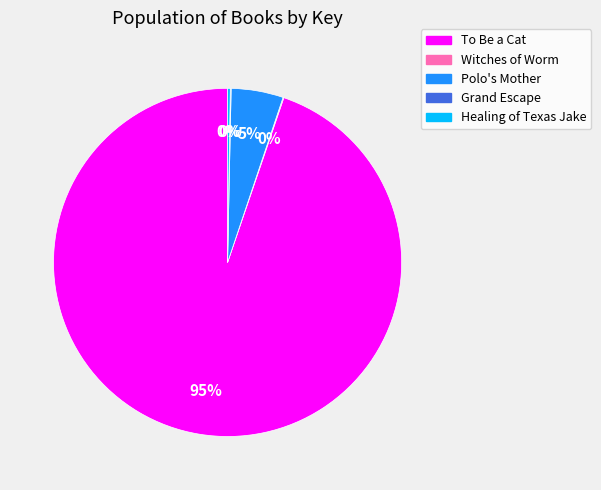

To the nearest percent, what is the difference between the largest and smallest slice percentages?

95%